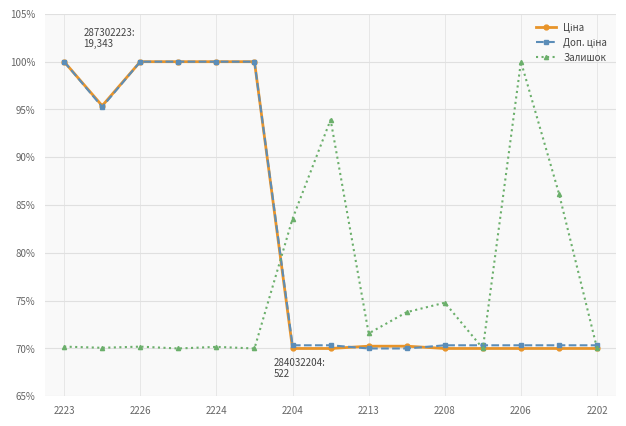

What is the greatest value displayed?

100.0